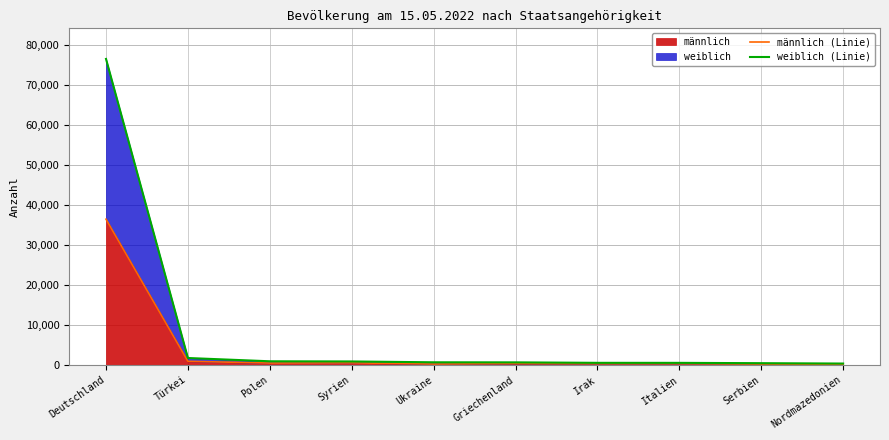

What is the minimum value shown in the chart?

177